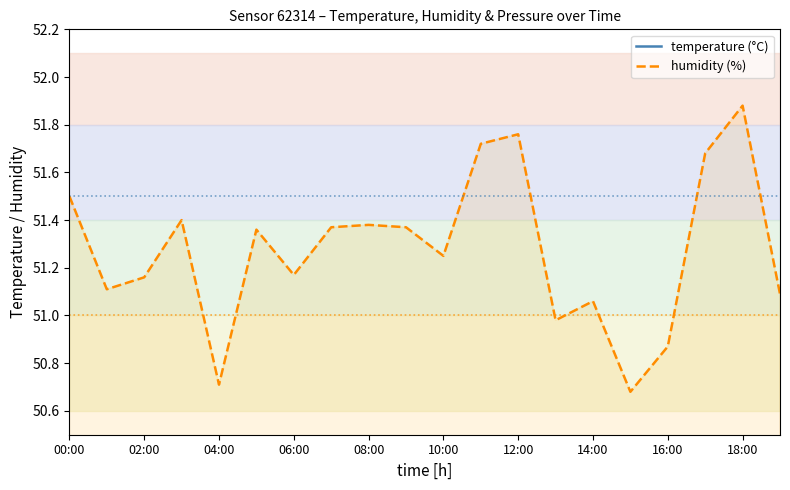

True or false: humidity (%) has a value of 18.3 at 04:00.

False